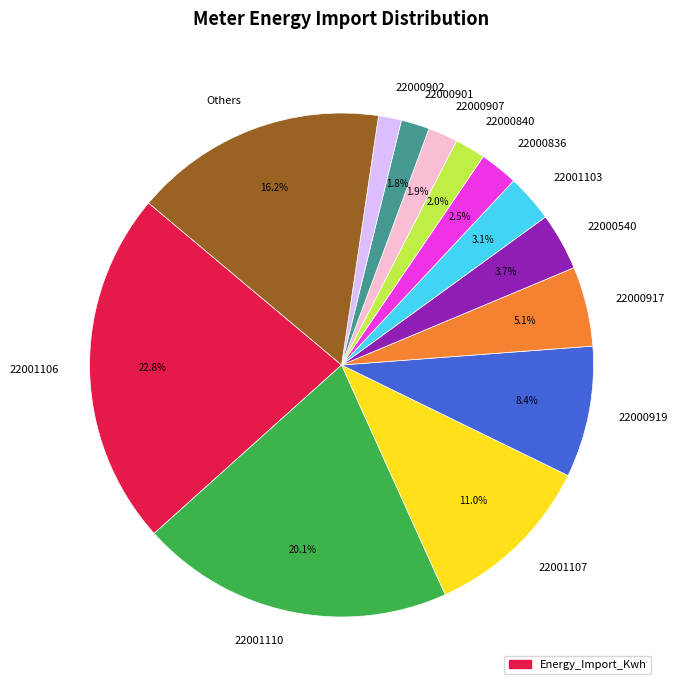

Between 22001106 and 22000836, which is larger?

22001106